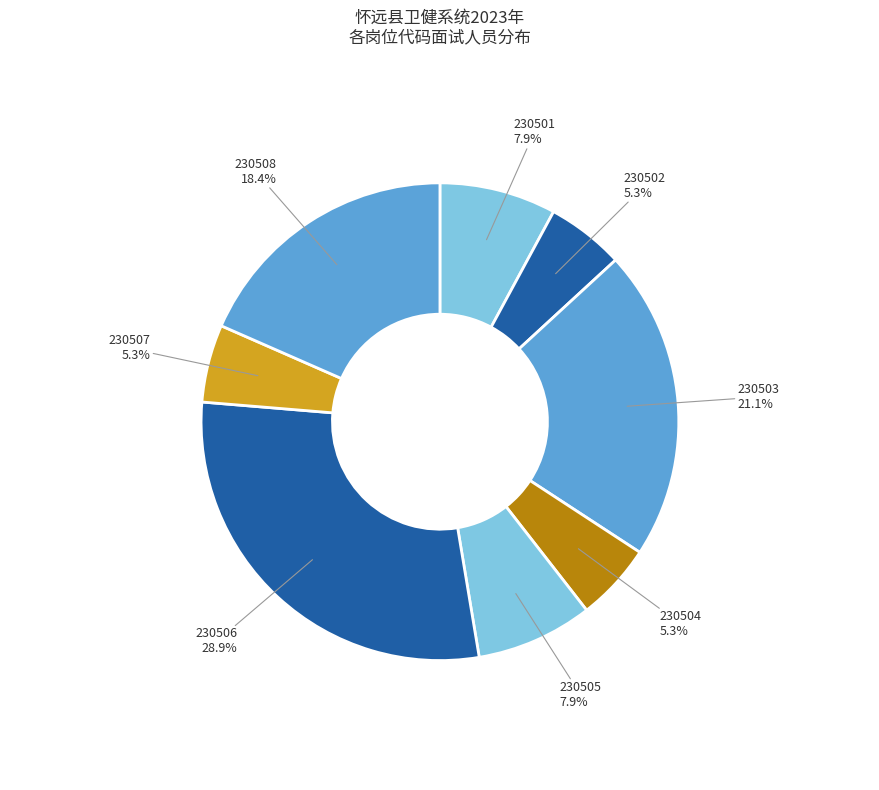

How many slices are in this pie chart?

8